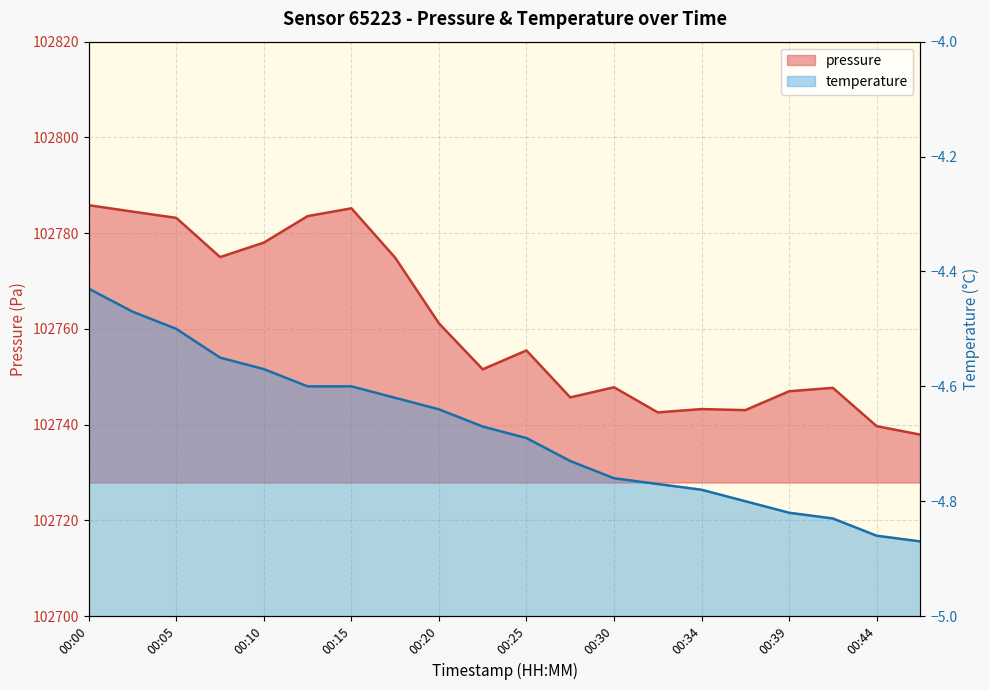

Approximately how many times larger is the value at 00:47 compared to 00:42?

1.0